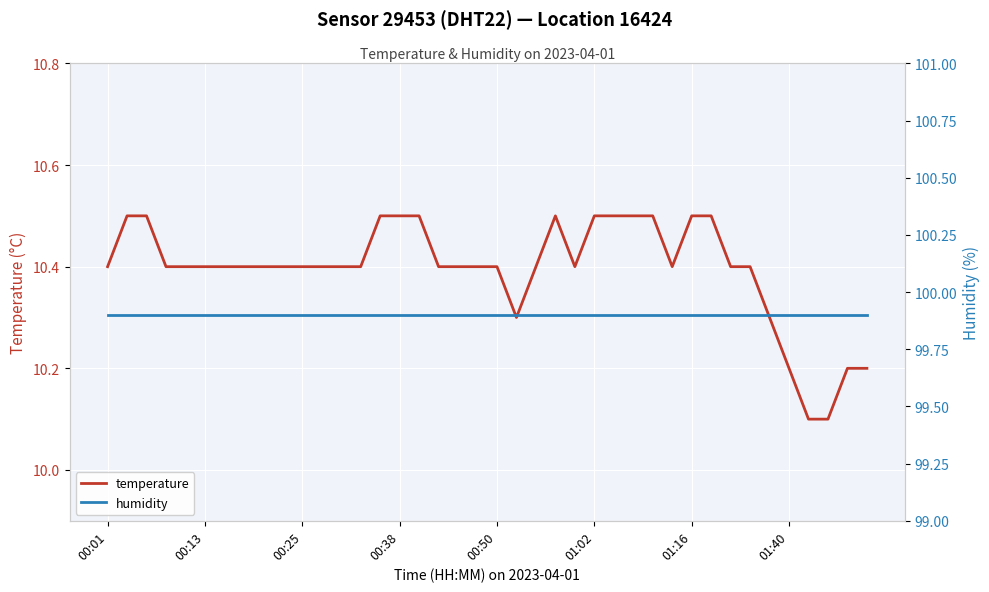

At which label does humidity reach its minimum?

00:01